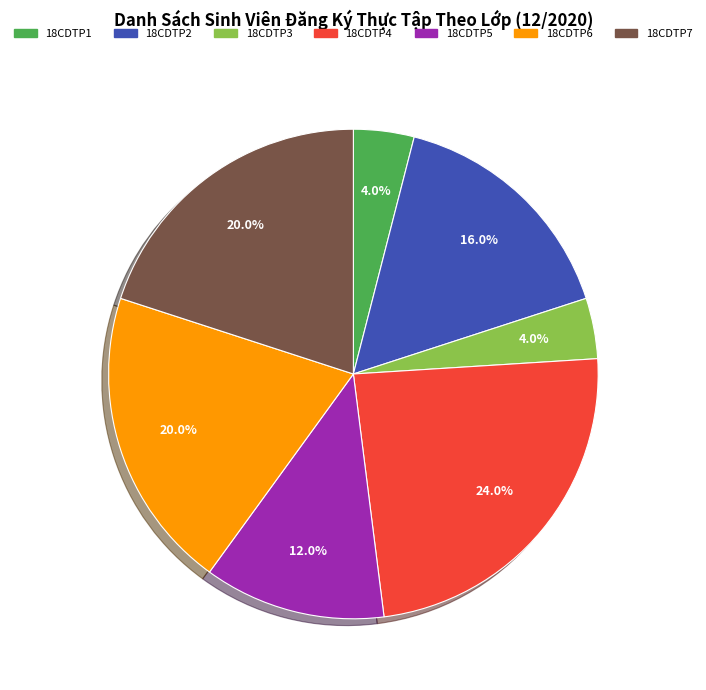

Approximately how many times larger is the value at 18CDTP4 compared to 18CDTP3?

6.0